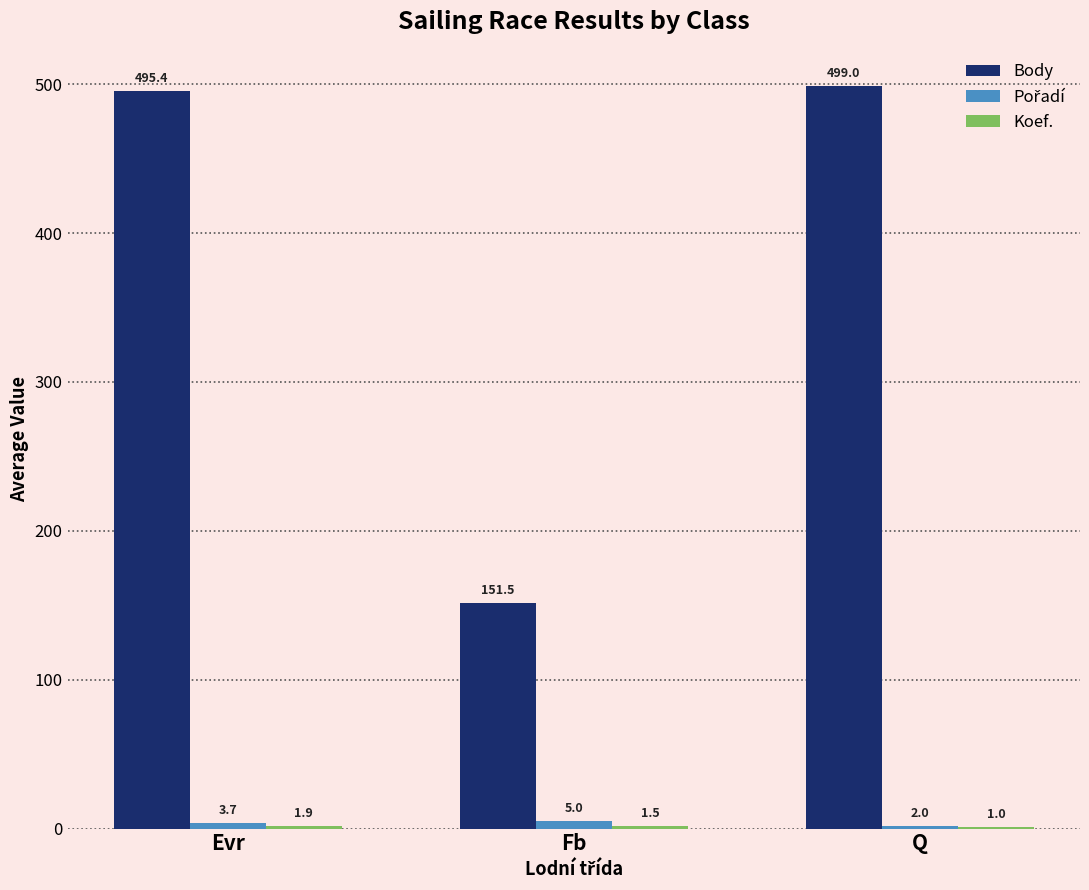

The value of Body at Fb is 151.5. True or false?

True